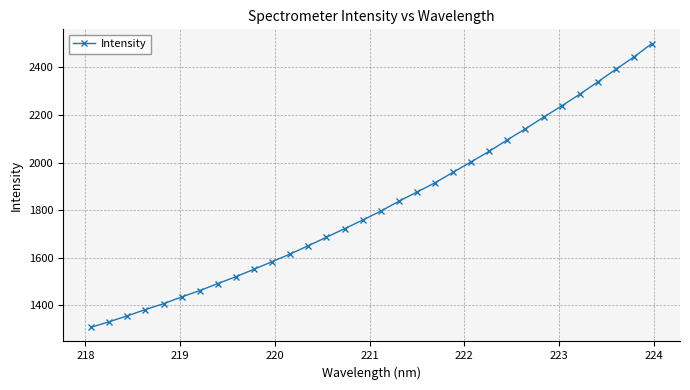

What is the minimum value shown in the chart?

1308.3